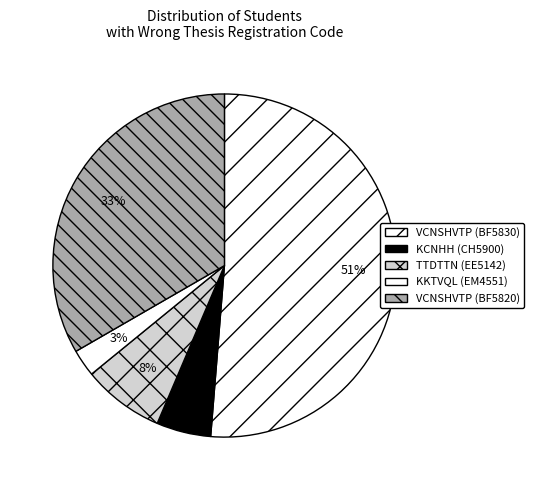

Count the number of slices in the pie.

5